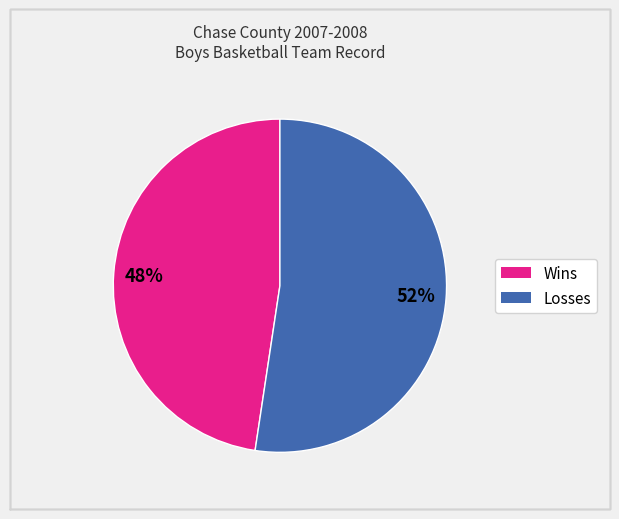

Is the sum of Losses and Wins greater than half?

Yes